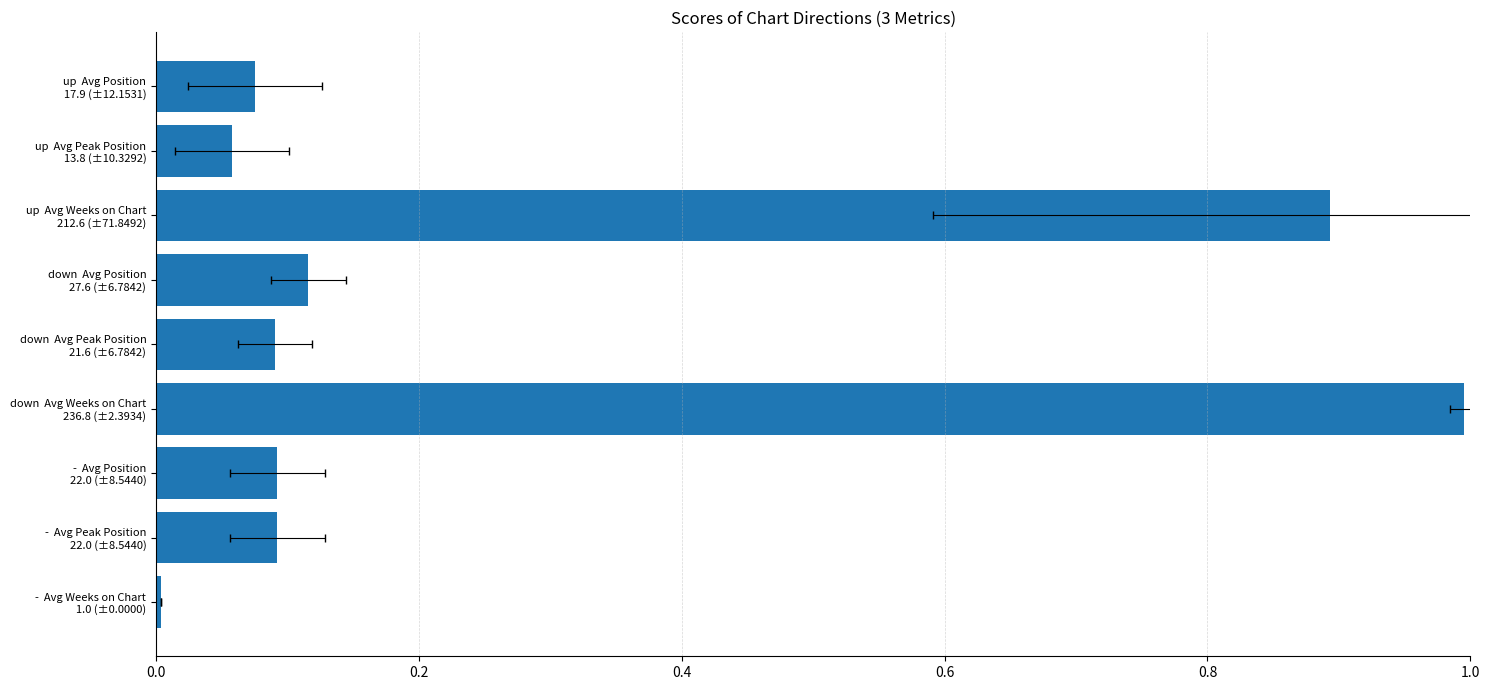

What is the value of the 2nd bar from the left?

0.1